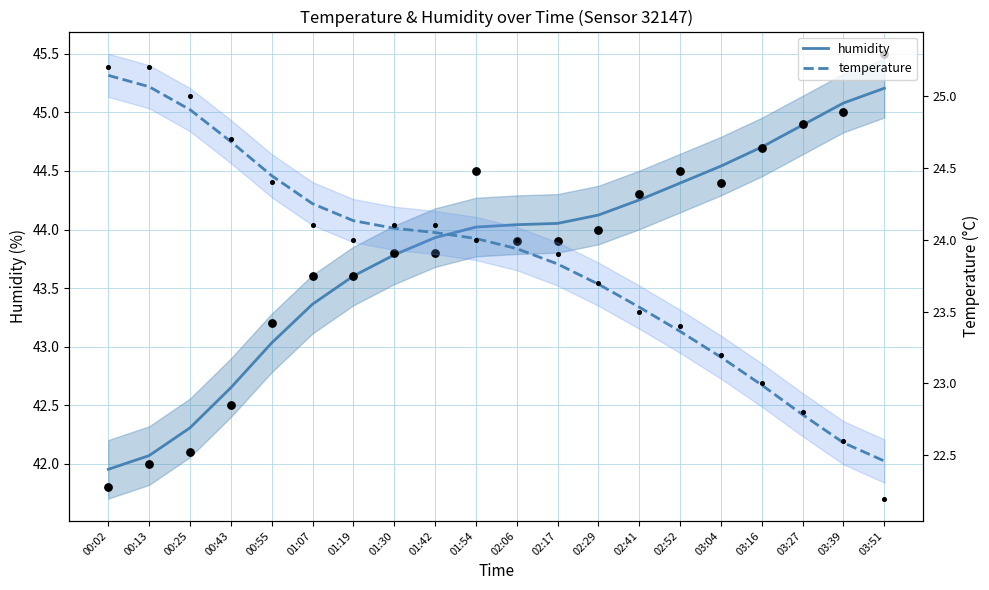

What is the total value across all series at 02:41?

67.8